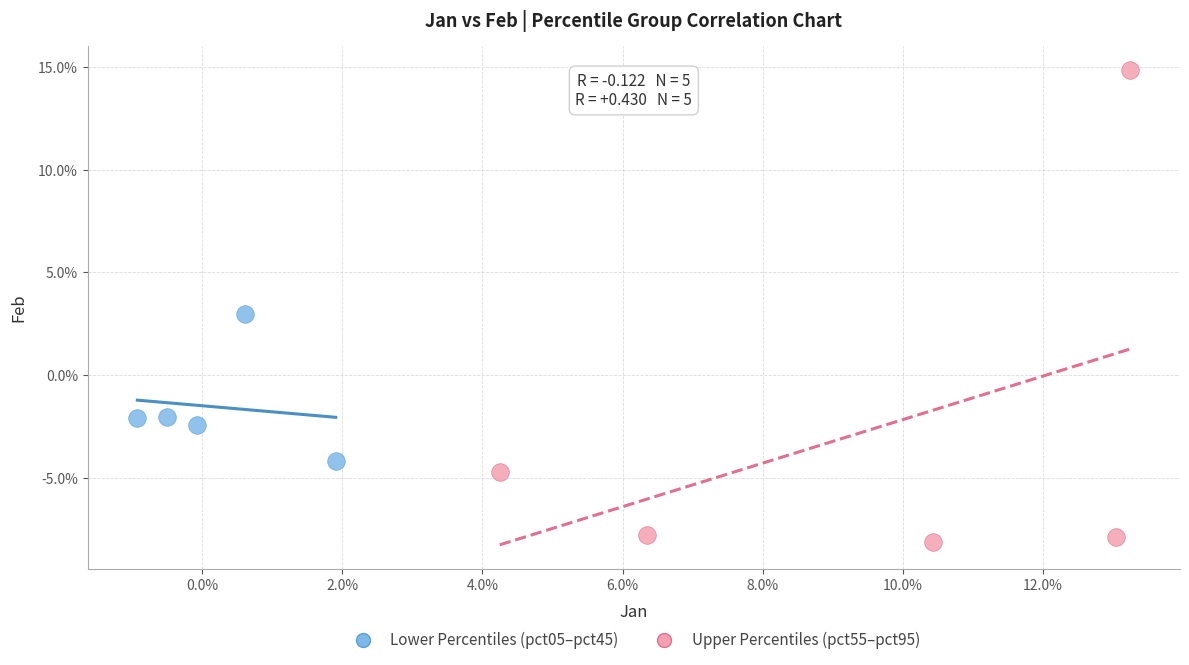

Which series has the largest Y range (max minus min)?

Upper Percentiles (pct55–pct95)